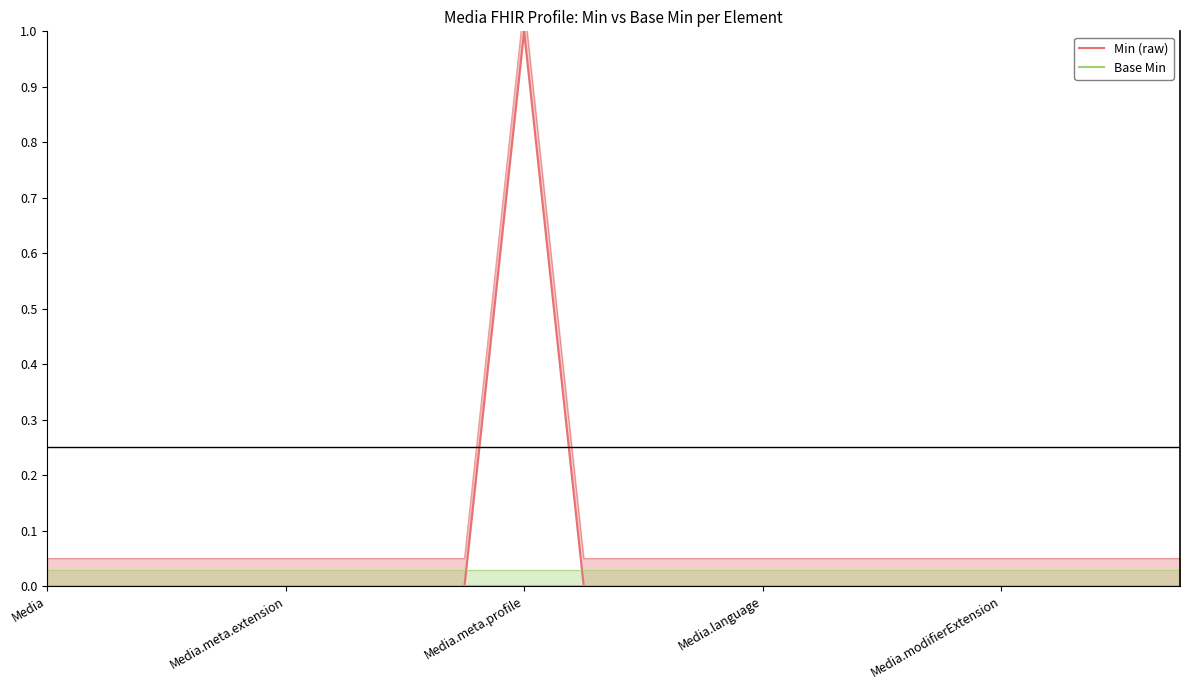

Rank the series at 13 from highest to lowest value.

Min (raw), Base Min